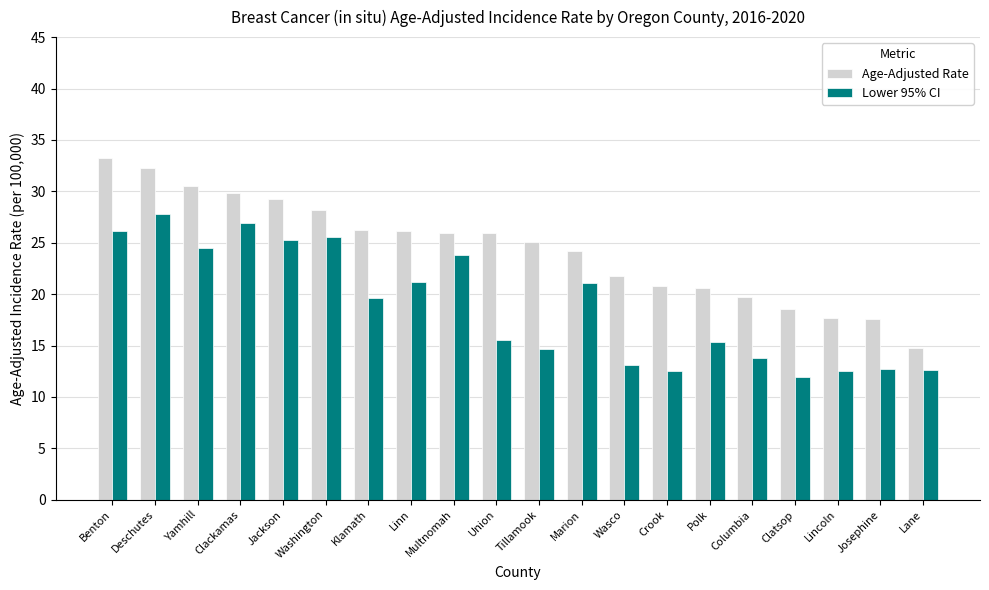

Which category has the highest value across all series?

Benton